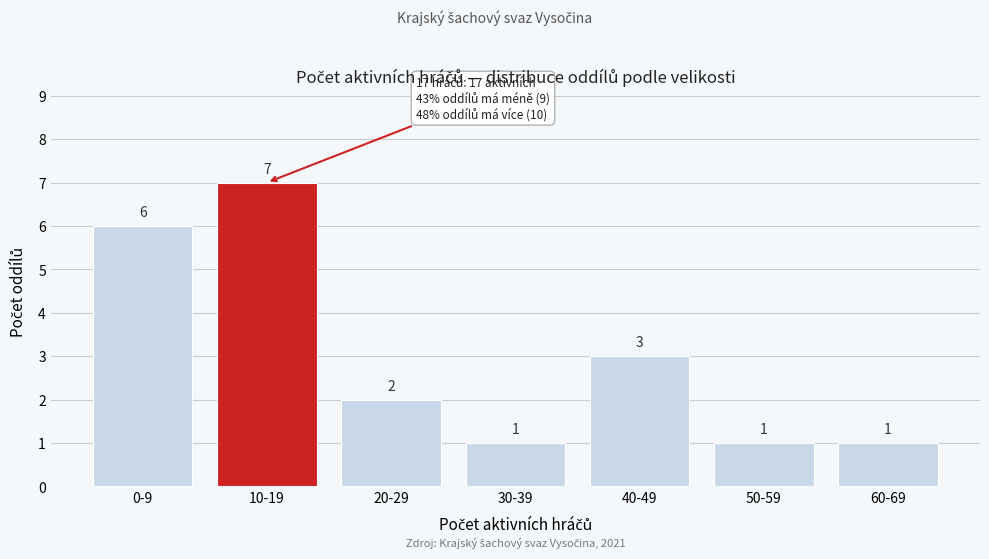

Reading right to left, list all the values displayed in this chart.

1	1	3	1	2	7	6